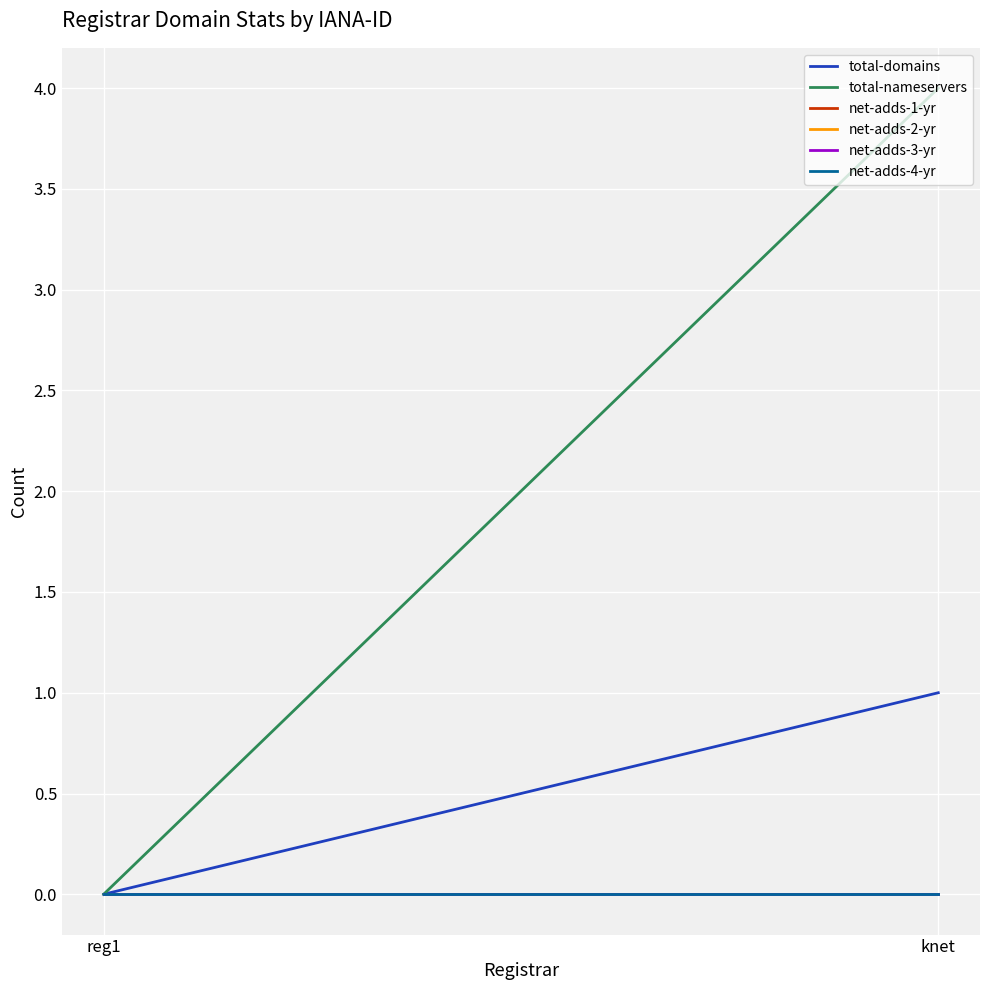

Which series has the largest range (max minus min)?

total-nameservers